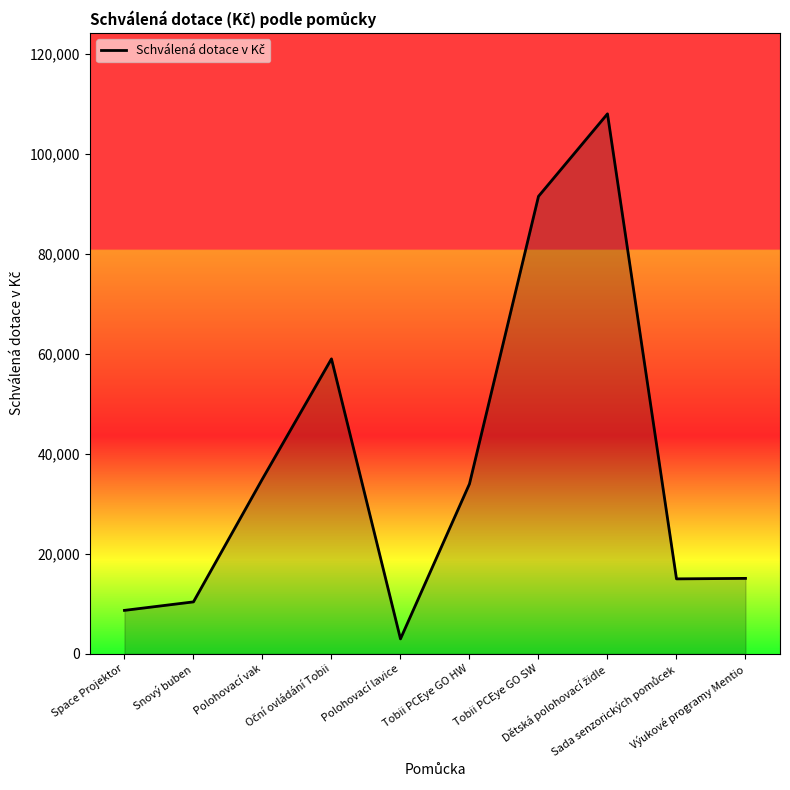

What is the greatest value displayed?

108000